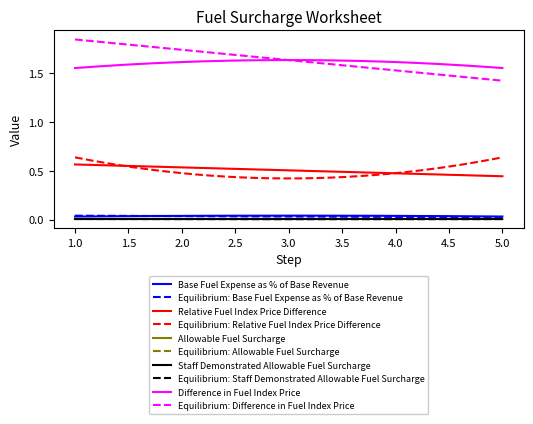

True or false: Relative Fuel Index Price Difference and Difference in Fuel Index Price intersect in this chart.

False